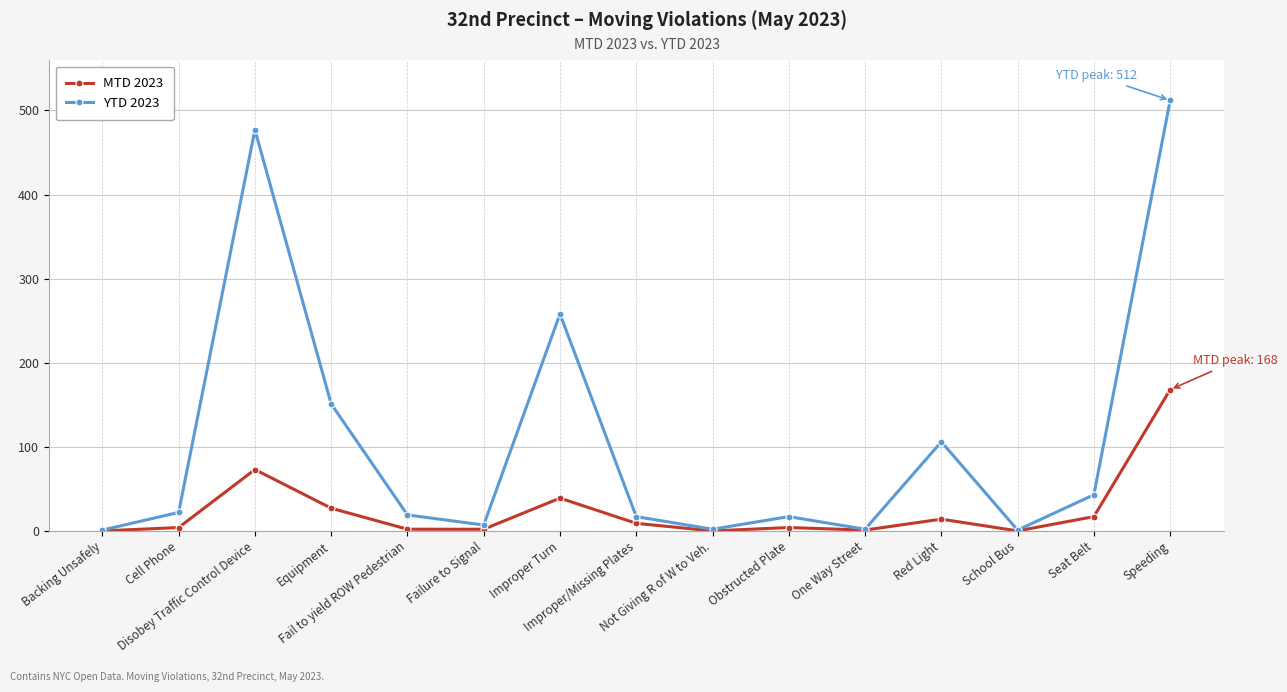

Which series has the largest range (max minus min)?

YTD 2023